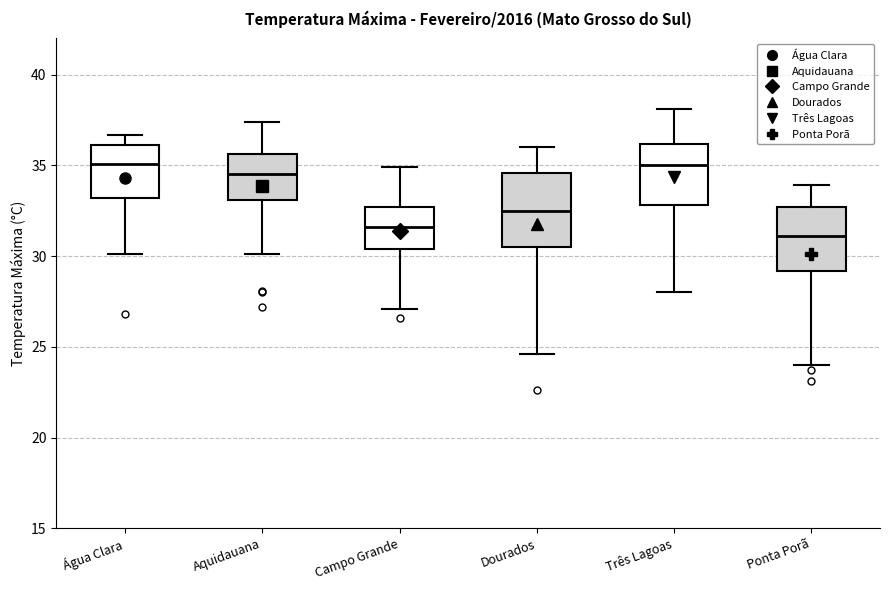

Reading left to right, transcribe this box plot: for each box, give where its median line is, the range the box spans, and where its two whiskers end, as read against the y-axis. The values are not printed on the chart, so give them approximately, as read against the axis.

Água Clara: median 35.0, box 33.0 to 36.0, whiskers 30.0 to 36.5
Aquidauana: median 34.5, box 33.0 to 35.5, whiskers 30.0 to 37.5
Campo Grande: median 31.5, box 30.5 to 32.5, whiskers 27.0 to 35.0
Dourados: median 32.5, box 30.5 to 34.5, whiskers 24.5 to 36.0
Três Lagoas: median 35.0, box 33.0 to 36.0, whiskers 28.0 to 38.0
Ponta Porã: median 31.0, box 29.0 to 32.5, whiskers 24.0 to 34.0